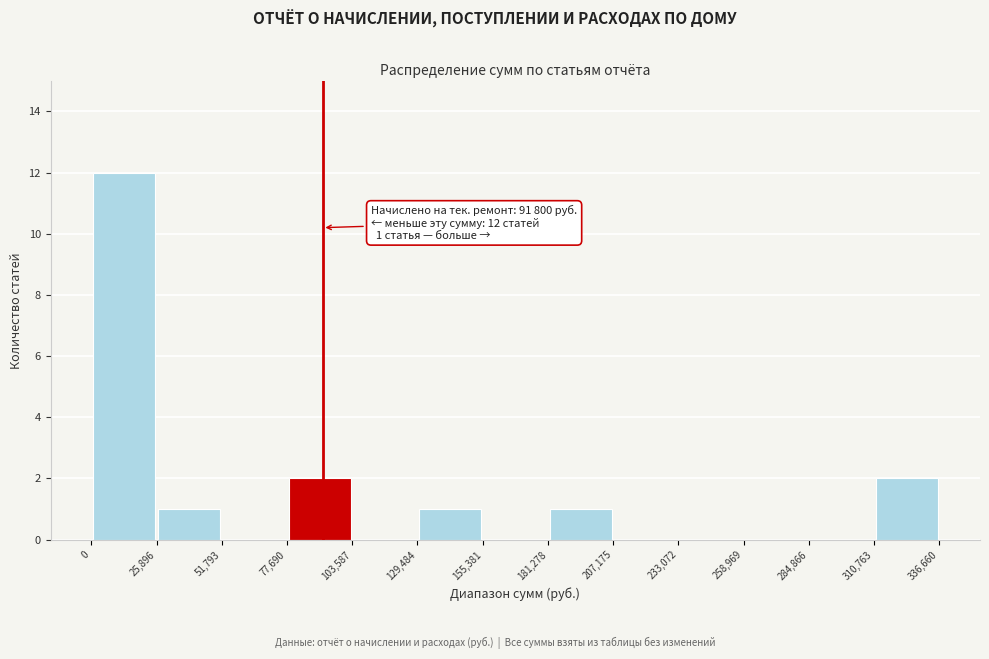

Over which range of the x-axis is the bar tallest?

0 to 25,896